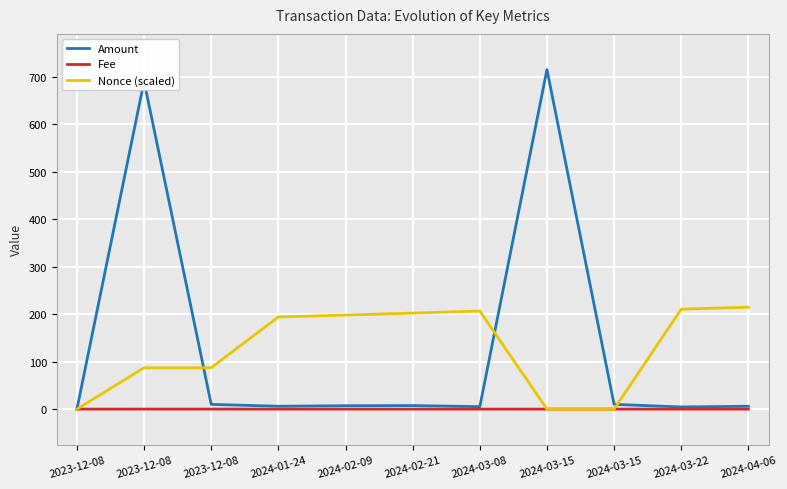

Is the value of Amount at 2023-12-08 greater than the value of Nonce (scaled) at 2024-03-08?

No